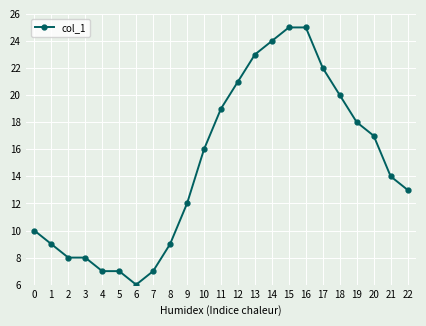

What is the smallest value displayed?

6